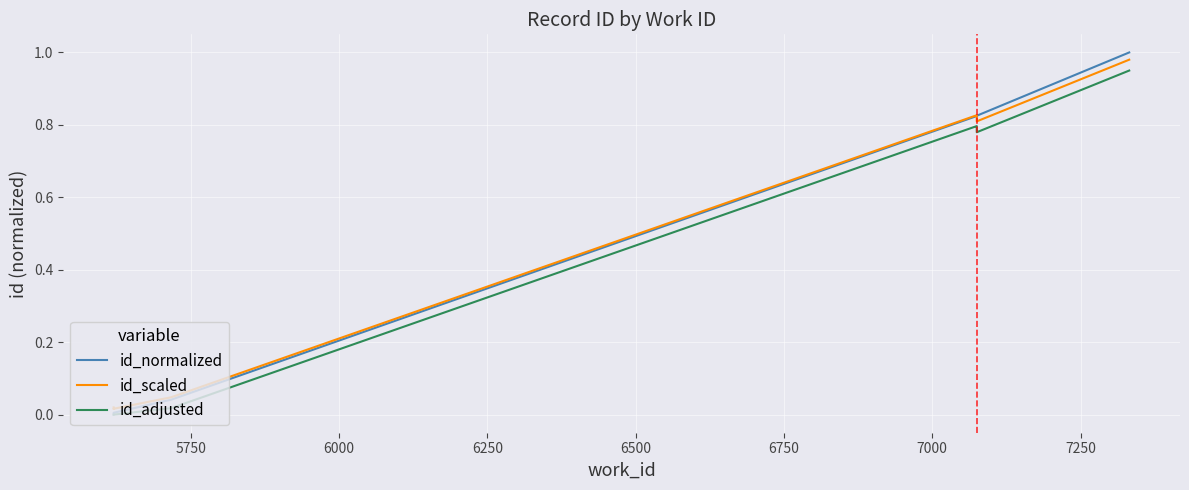

How many lines are shown in the chart?

3